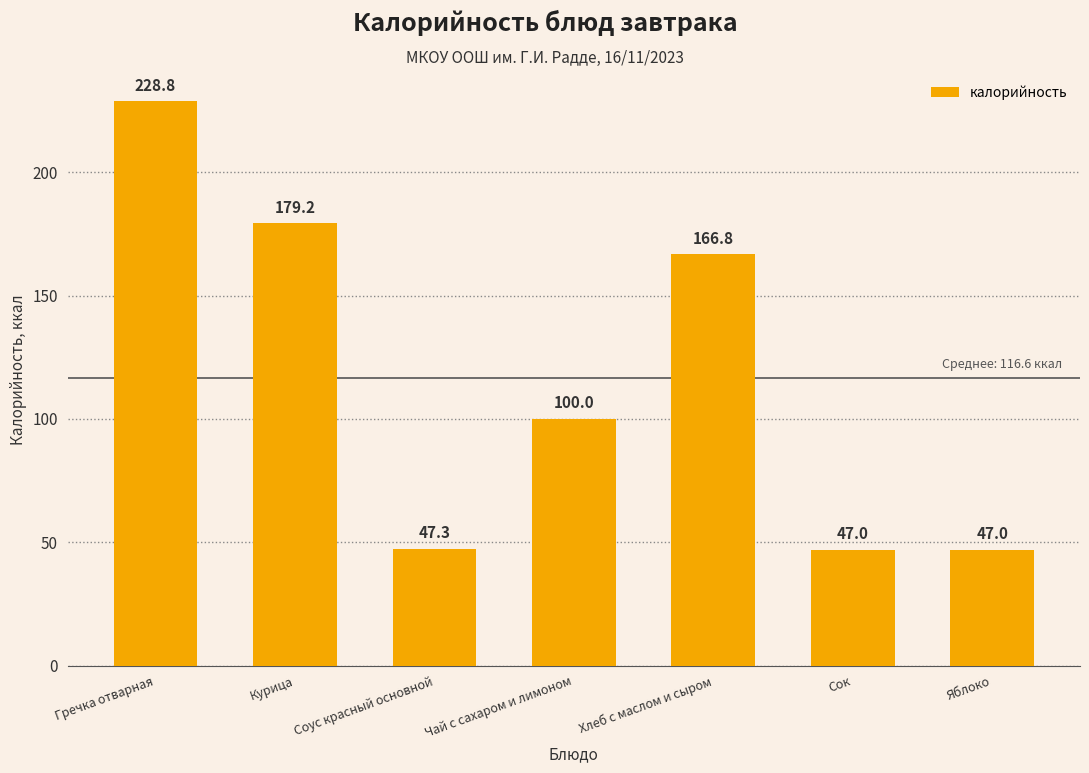

How many series are shown in this chart?

1